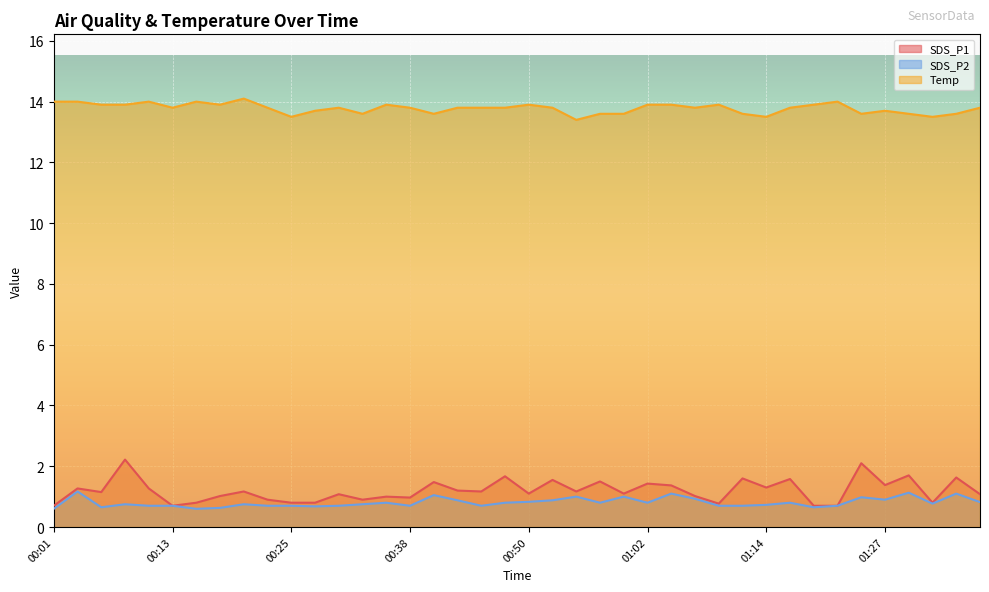

Is the value of SDS_P2 at 00:59 greater than the value of SDS_P1 at 00:18?

No